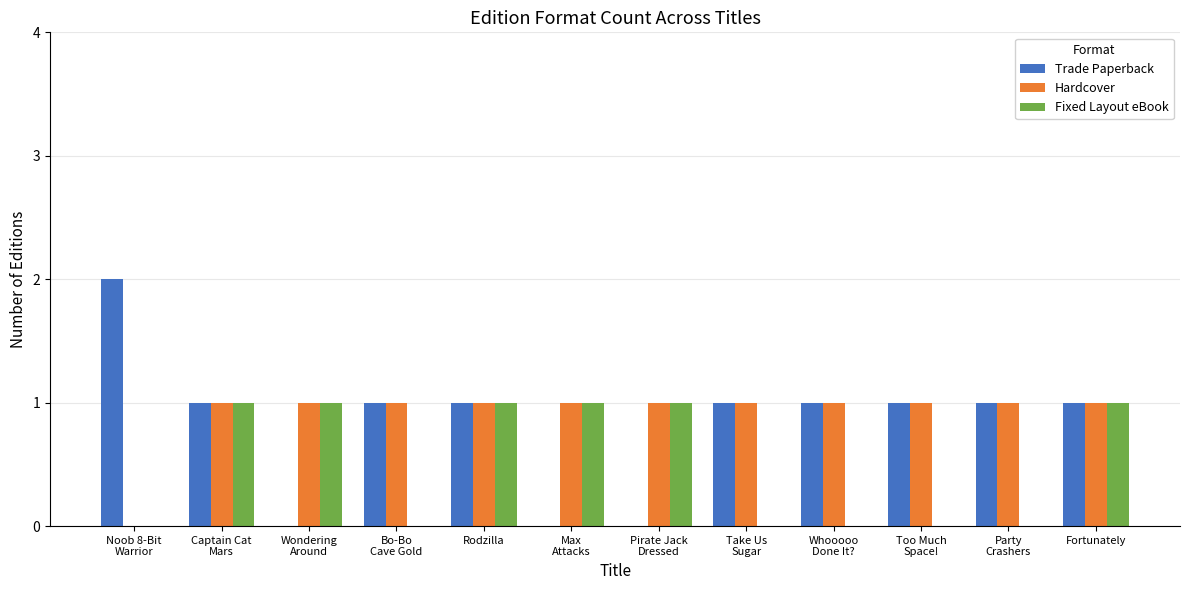

Is the value of Hardcover at Bo-Bo
Cave Gold greater than the value of Fixed Layout eBook at Bo-Bo
Cave Gold?

Yes